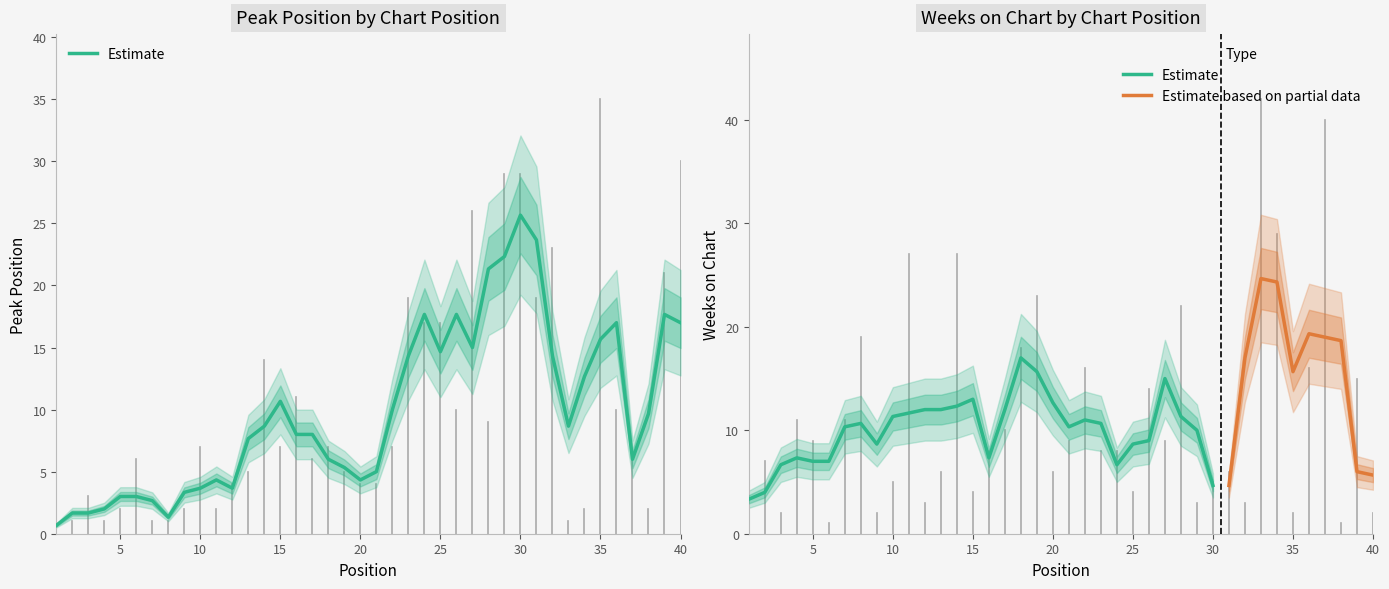

Which series changed the most between 14 and 19?

Peak Position